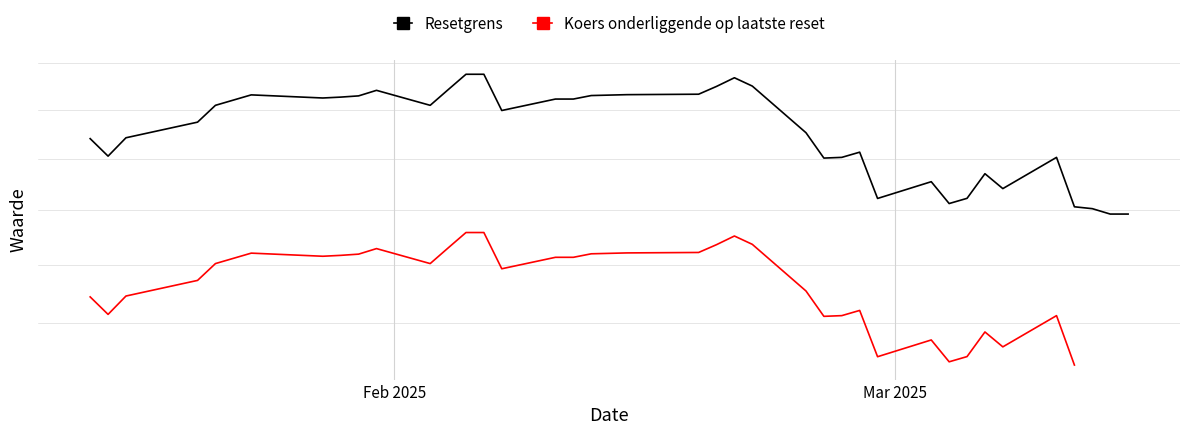

Which series has the largest total across all categories?

Resetgrens